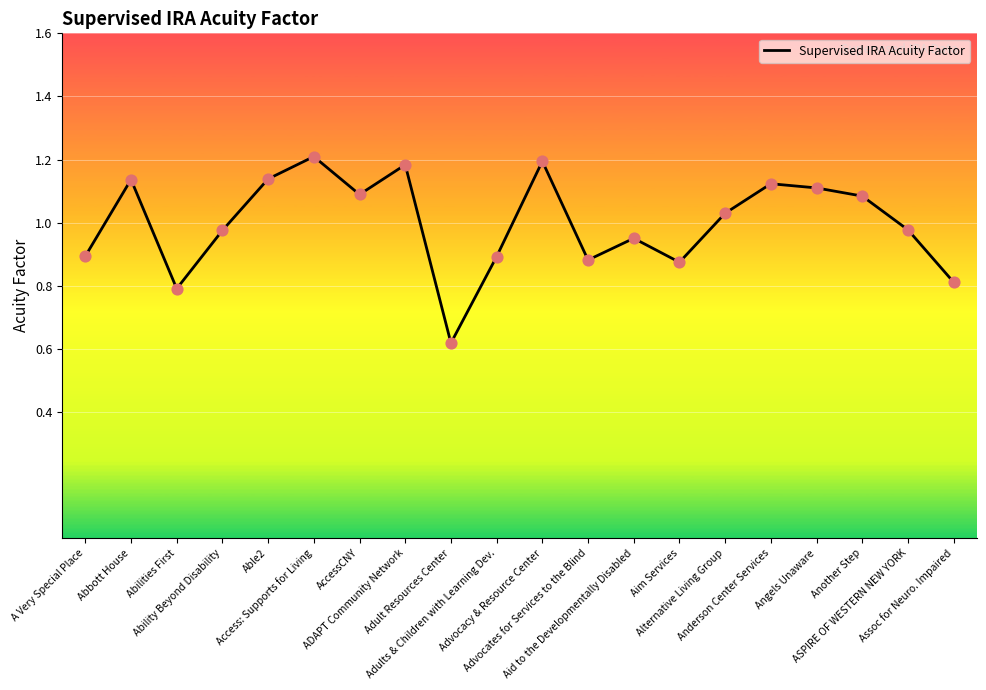

What is the ratio of the value at Ability Beyond Disability to the value at Alternative Living Group?

0.9